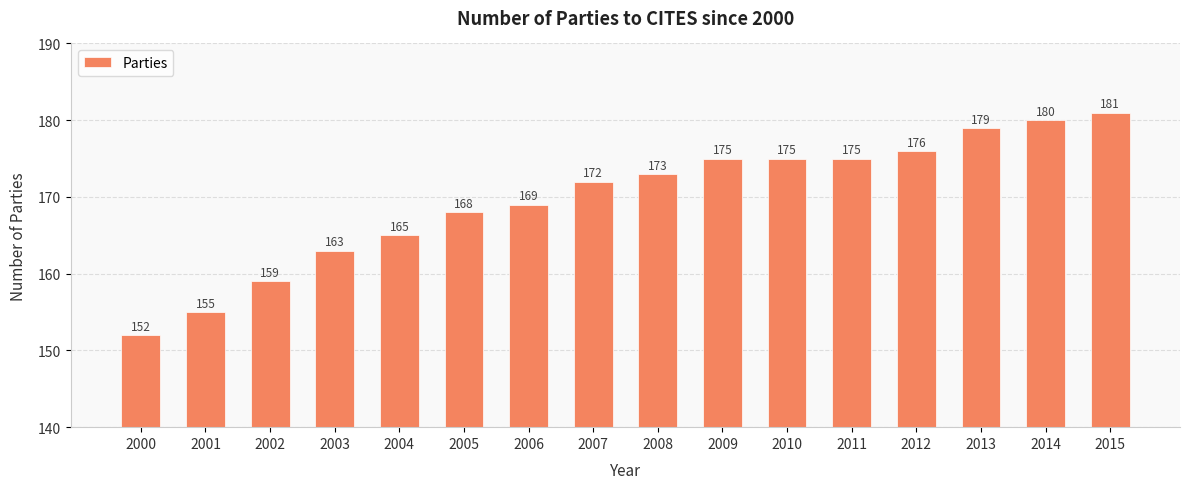

How many bars are there in total?

16